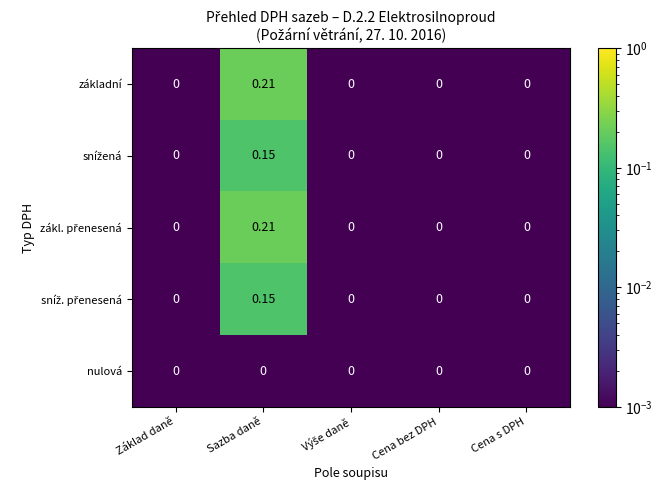

Which label corresponds to the largest value in the chart?

Sazba daně